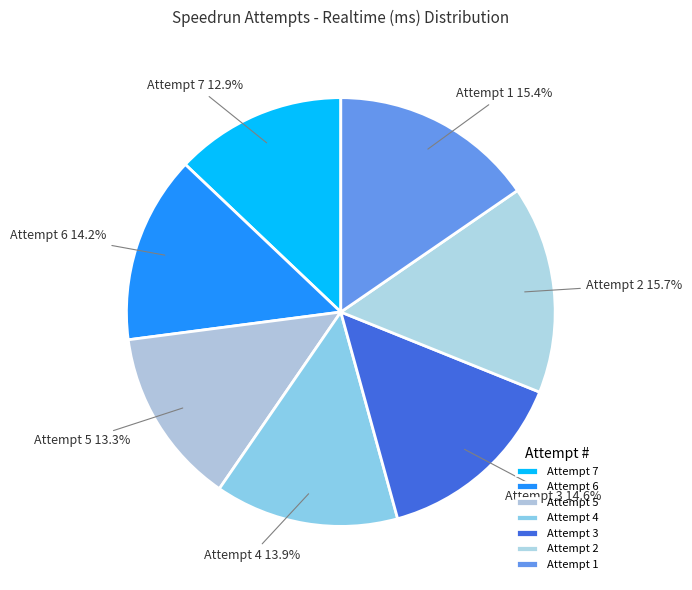

Is it true that Attempt 4 is 23% of the pie?

False